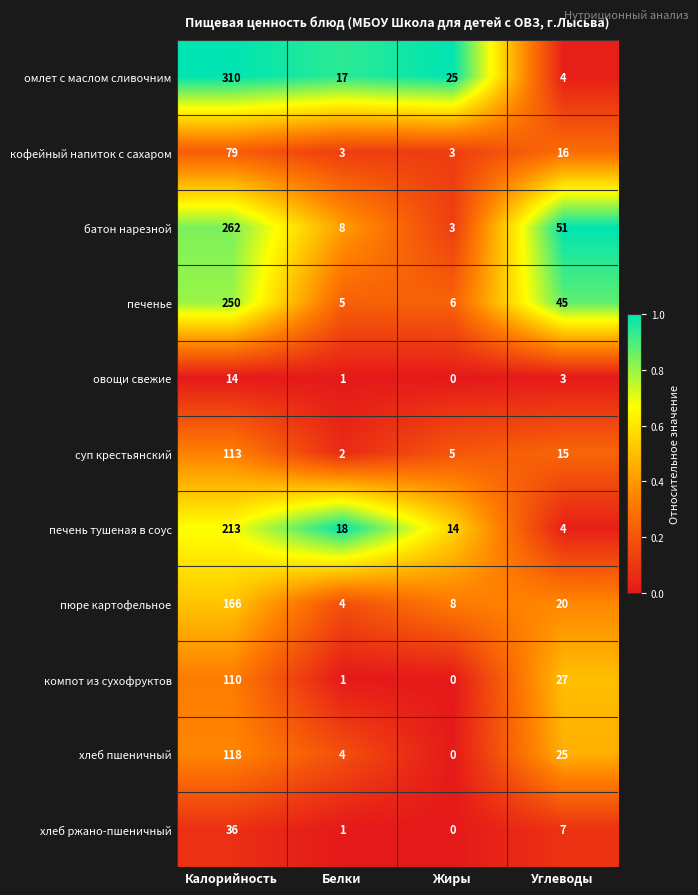

Between Калорийность and Жиры, which series saw the biggest shift?

омлет с маслом сливочним